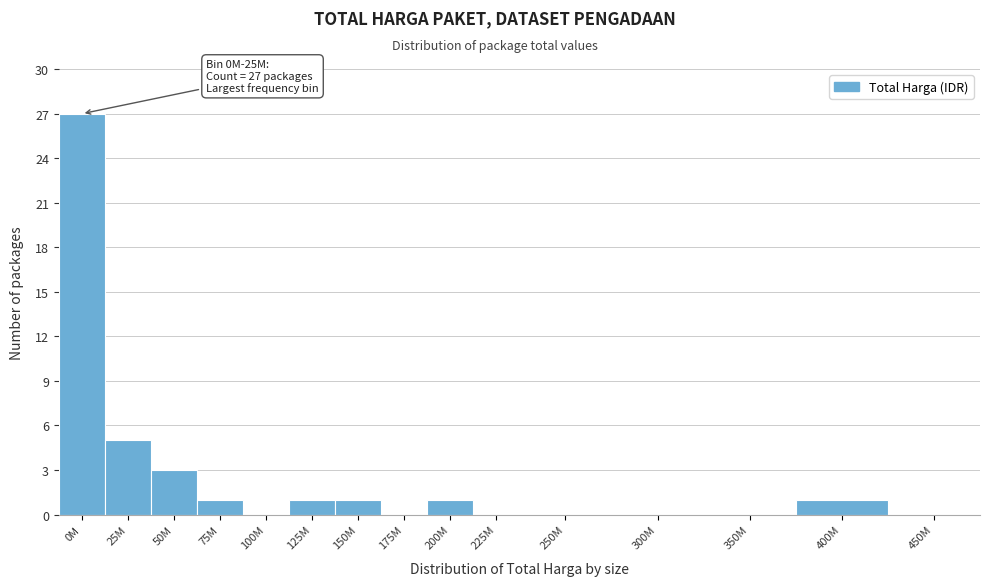

Reading left to right, transcribe all the data shown in this chart.

0M=27	25M=5	50M=3	75M=1	100M=0	125M=1	150M=1	175M=0	200M=1	225M=0	250M=0	300M=0	350M=0	400M=1	450M=0